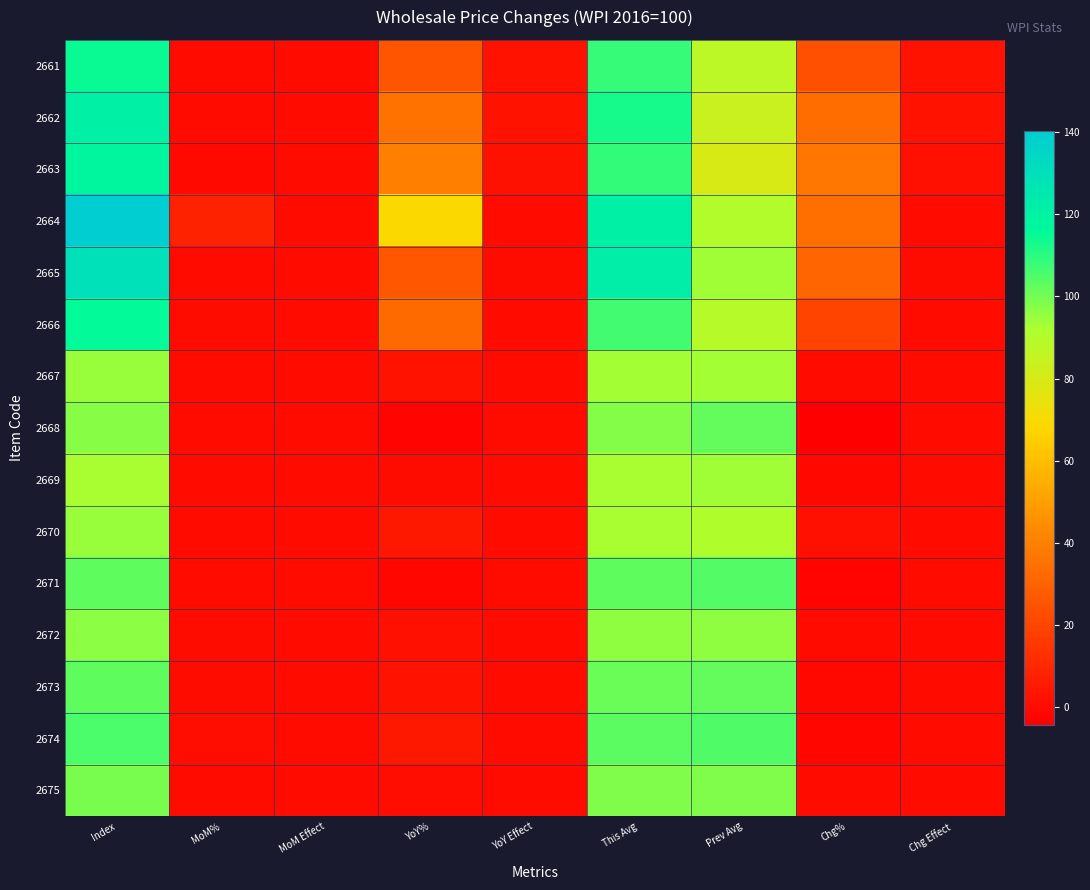

What is the greatest value displayed?

140.1